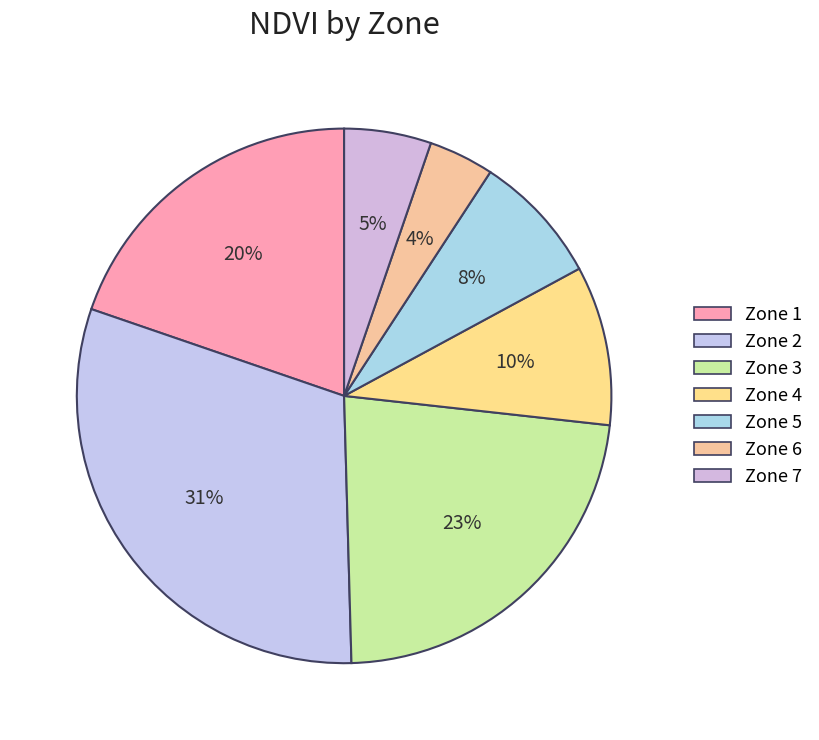

What is the largest slice in the pie chart?

Zone 2